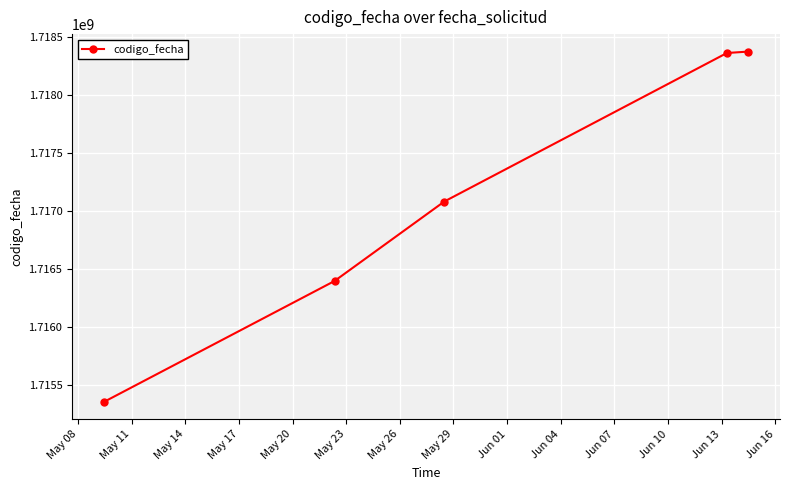

True or false: the data has more than 2 interior local peaks.

False